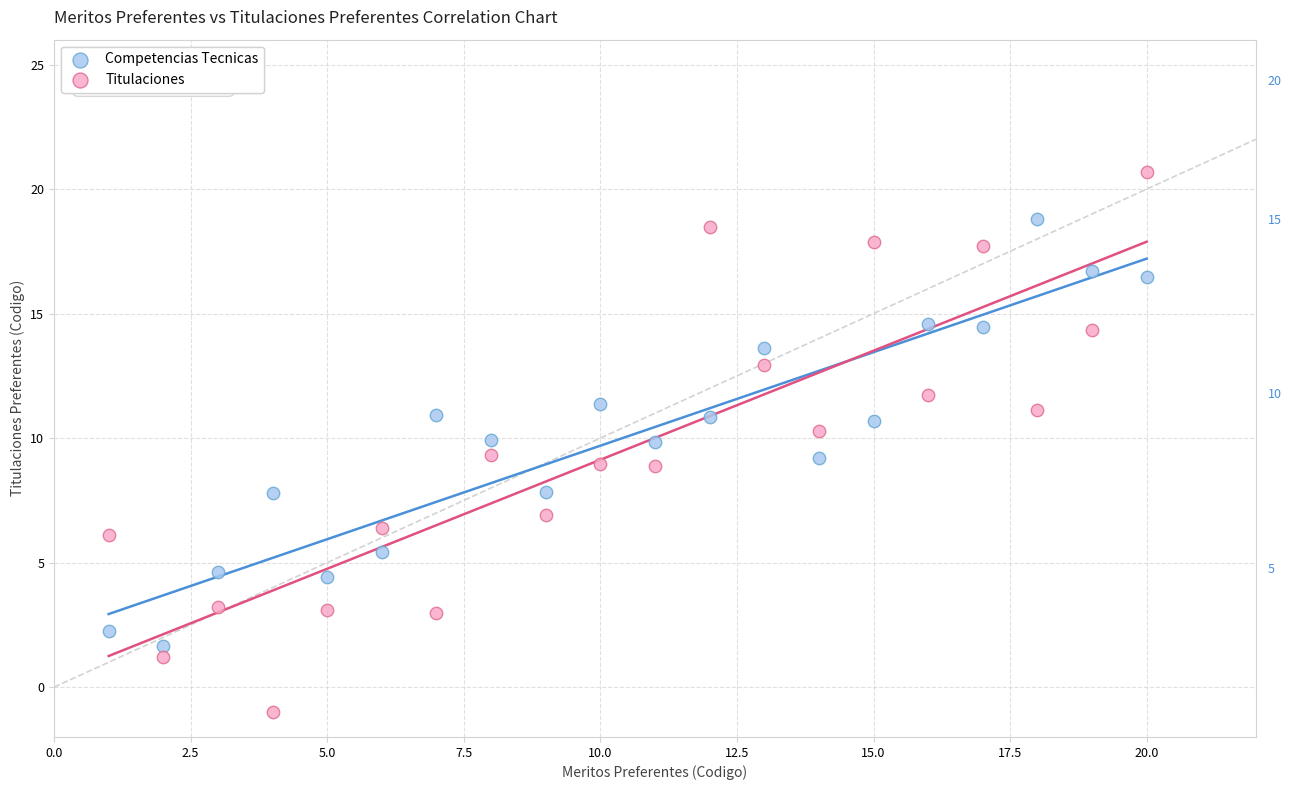

Which series has the largest Y range (max minus min)?

Titulaciones